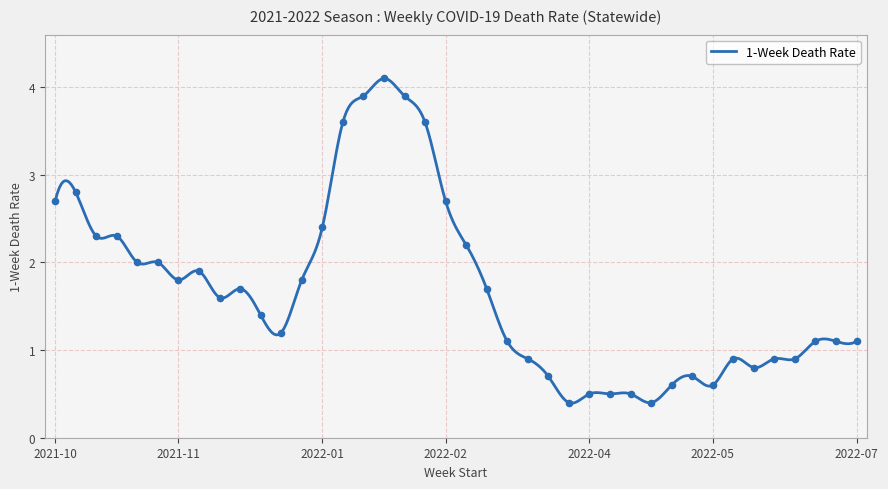

Which has a higher value, 2022-04-03 or 2022-06-19?

2022-06-19